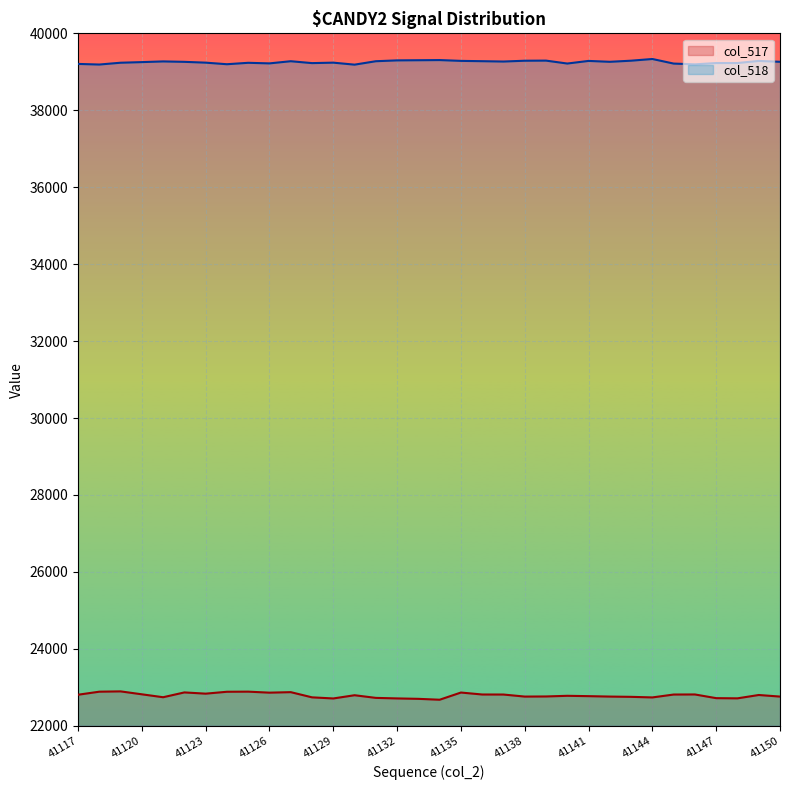

Reading left to right, list all the values displayed in this chart.

col_517: 22808	22887	22895	22819	22743	22868	22836	22885	22888	22862	22875	22740	22711	22795	22726	22712	22701	22678	22865	22814	22813	22760	22763	22780	22771	22760	22753	22738	22813	22815	22719	22714	22801	22760
col_518: 39205	39189	39236	39252	39270	39259	39238	39197	39234	39219	39275	39226	39238	39186	39275	39297	39301	39305	39284	39276	39267	39288	39291	39215	39283	39260	39289	39333	39214	39194	39228	39228	39283	39260